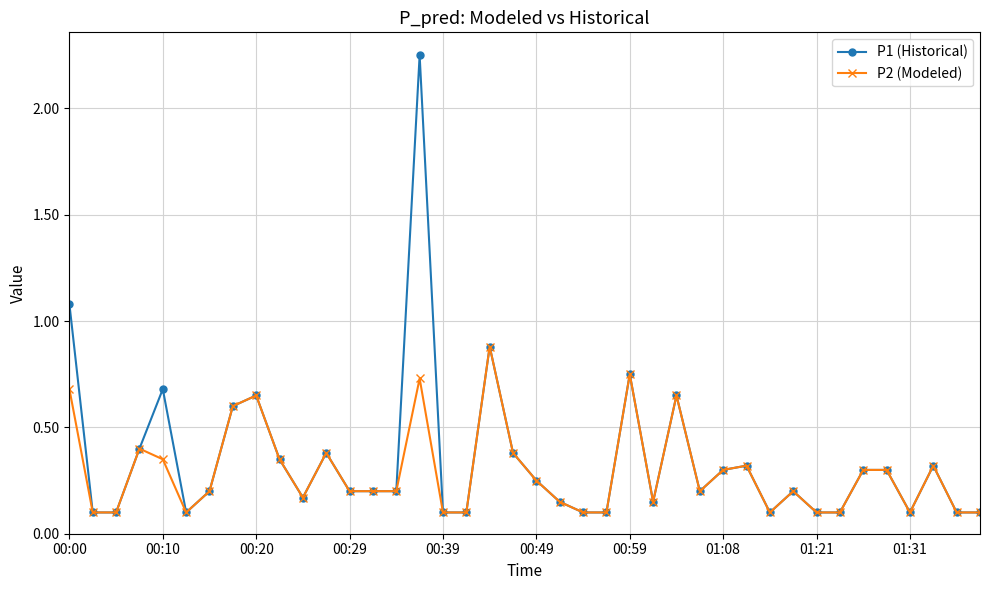

List the series in order of their peak value, highest first.

P1 (Historical), P2 (Modeled)